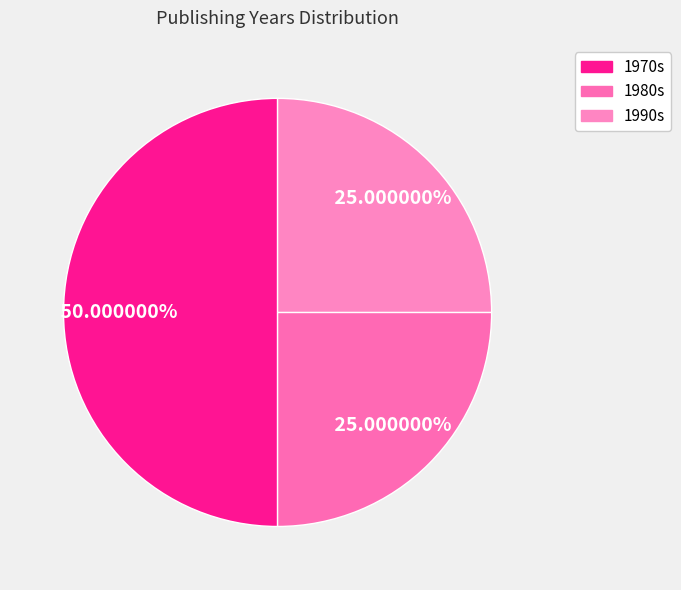

How many segments does this pie chart have?

3